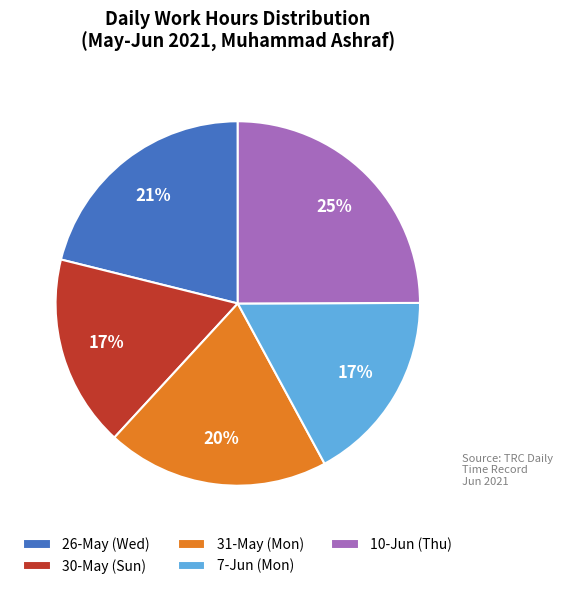

The 30-May (Sun) slice represents 17% of the pie. True or false?

True